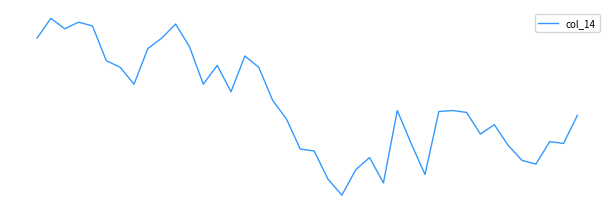

Which category has the highest value across all series?

1